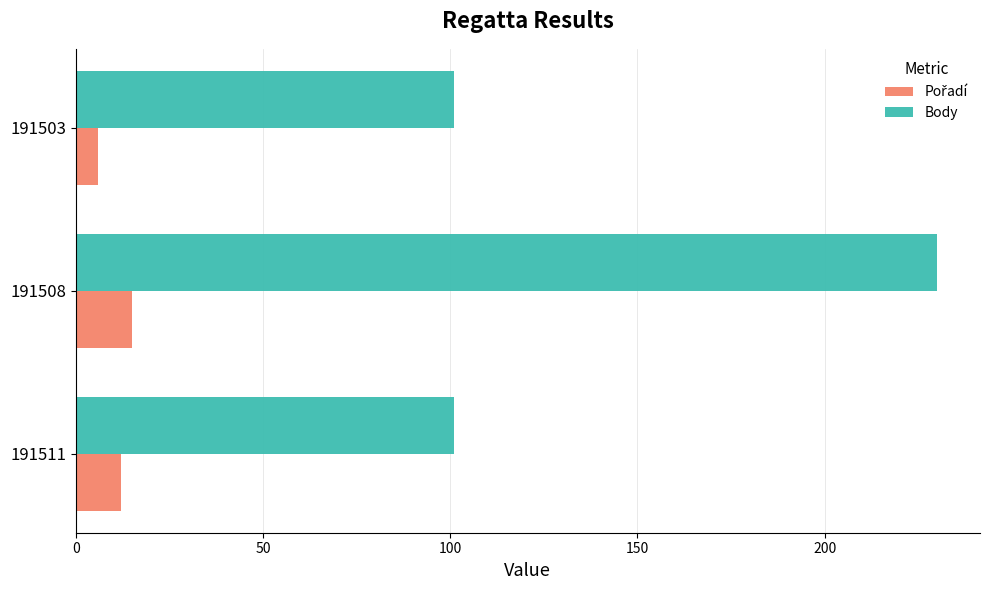

What is the difference between the maximum and second lowest values in the Body series?

129